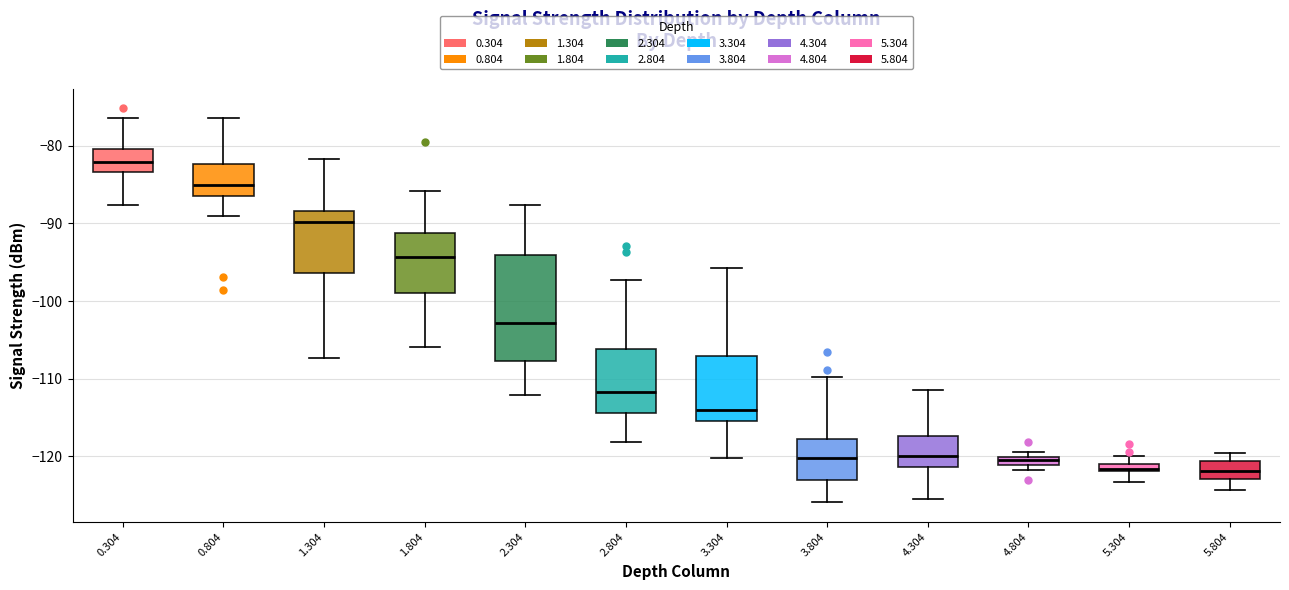

Which box is the tallest, from its lower edge to its upper edge?

2.304